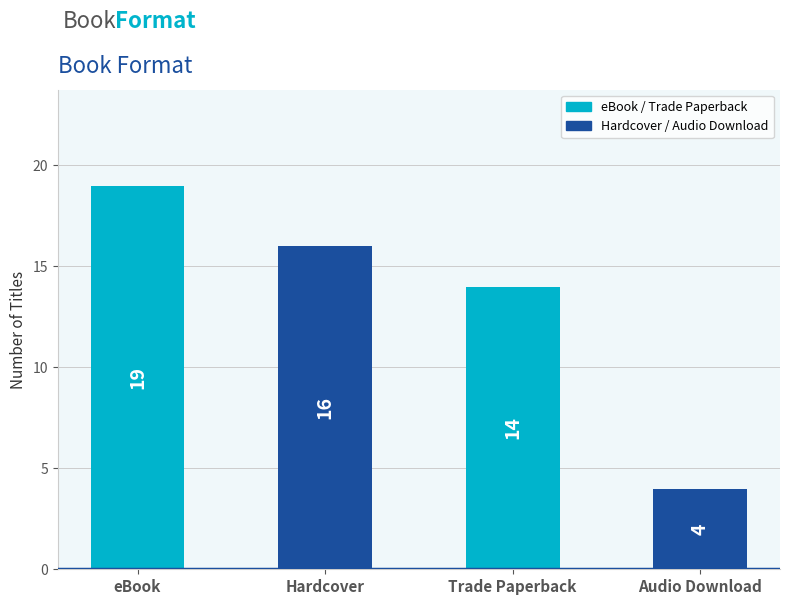

List the labels in order of value, largest first.

eBook, Hardcover, Trade Paperback, Audio Download